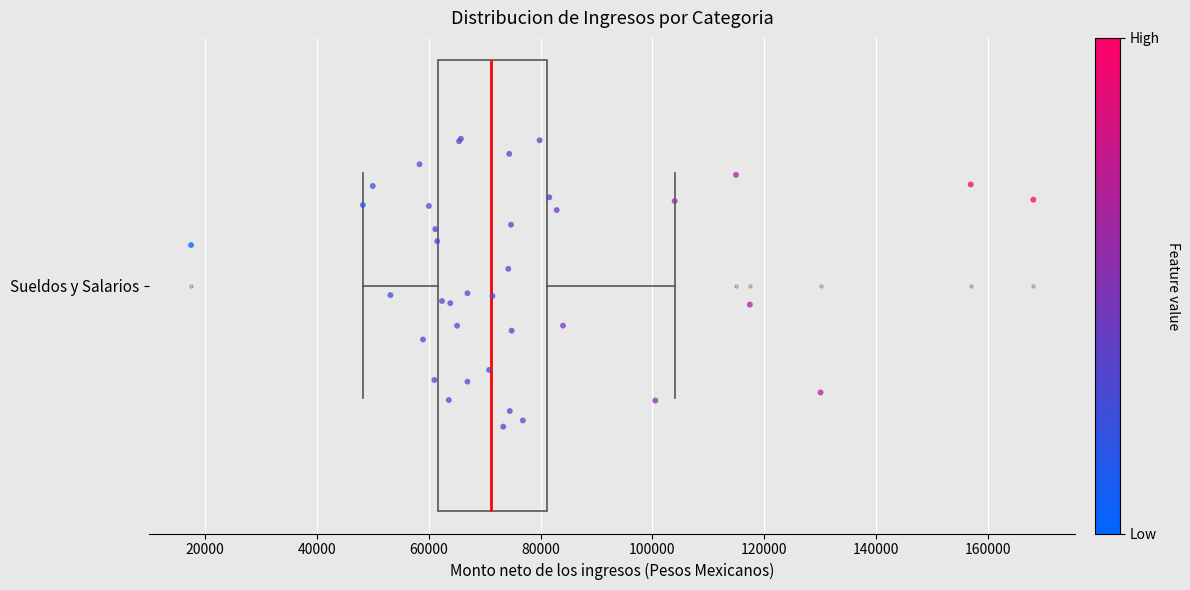

Read this box plot against the x-axis: the position of the median line, the range covered by the box, and the ends of both whiskers. The values are not printed on the chart, so give them approximately, as read against the axis.

median 72000, box 62000 to 82000, whiskers 48000 to 104000